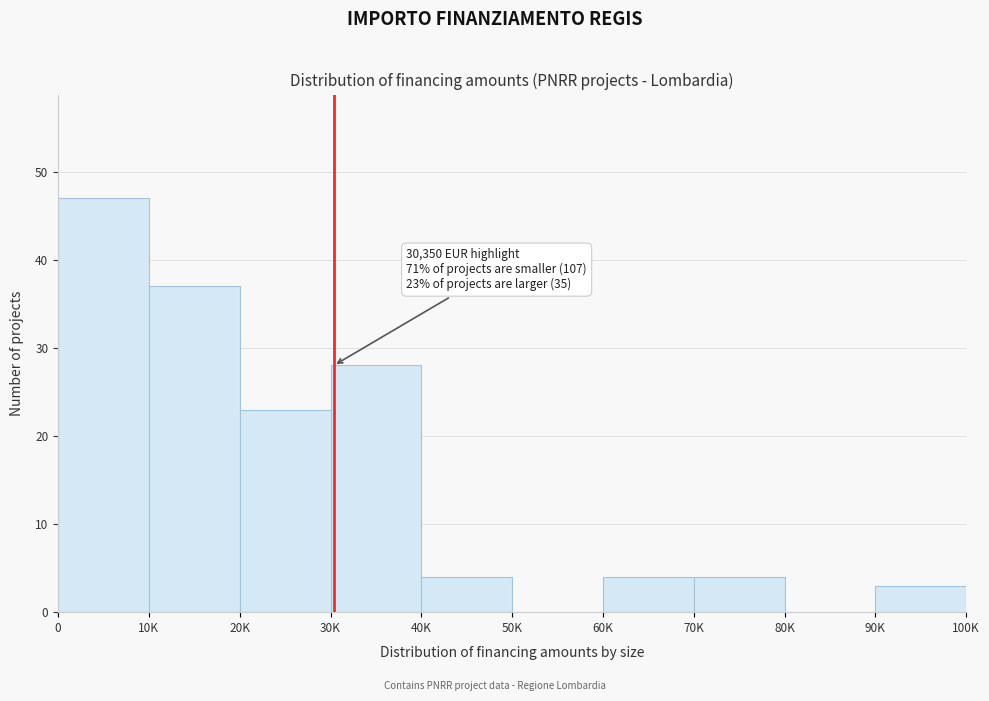

Reading left to right, extract all data points from this chart.

0=47	10K=37	20K=23	30K=28	40K=4	50K=0	60K=4	70K=4	80K=0	90K=3